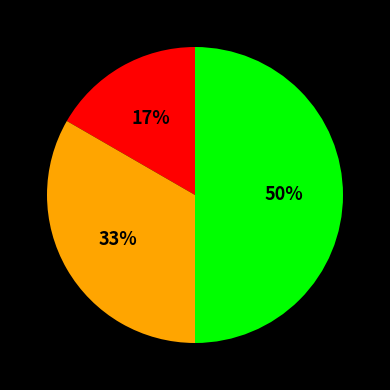

To the nearest percent, what is the average slice percentage?

33%